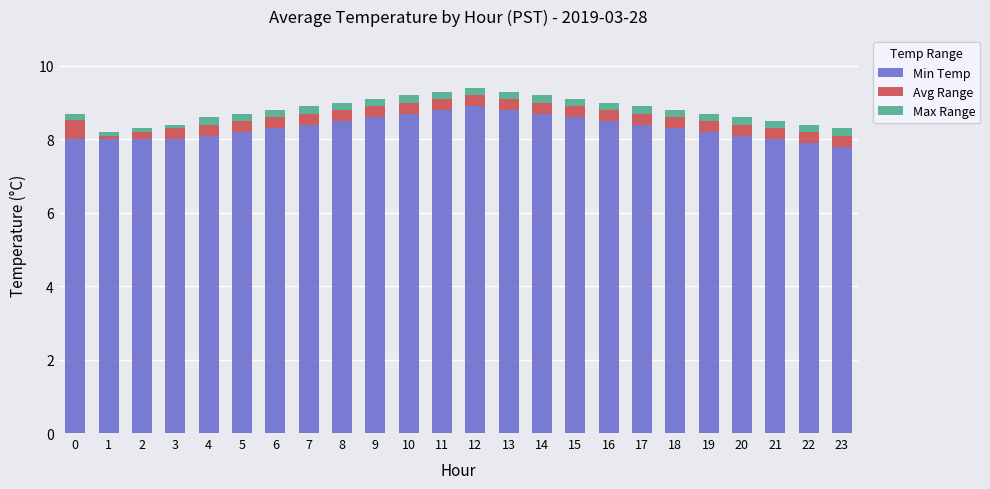

Is it true that Min Temp equals 8.4 at 7?

True